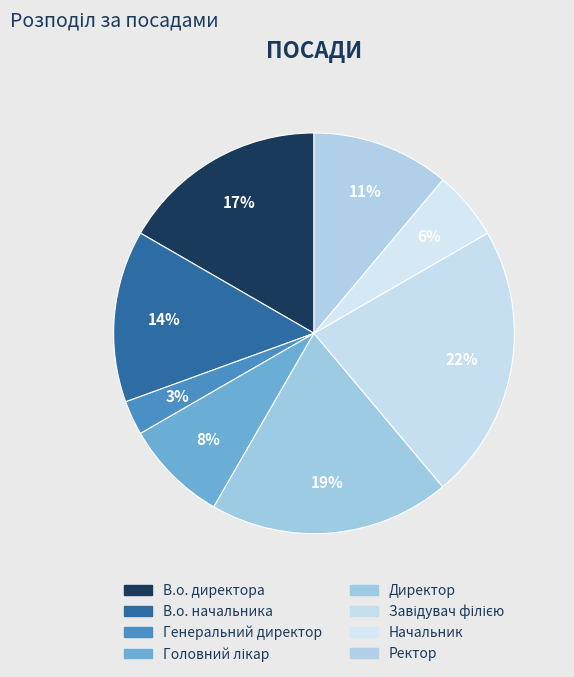

What percentage is NOT represented by Ректор?

88.9%